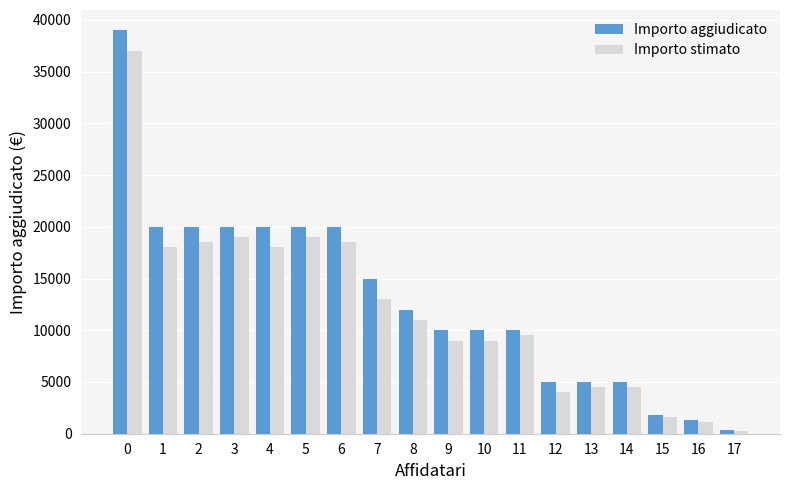

Is it true that Importo stimato equals 13102.1 at 10?

False